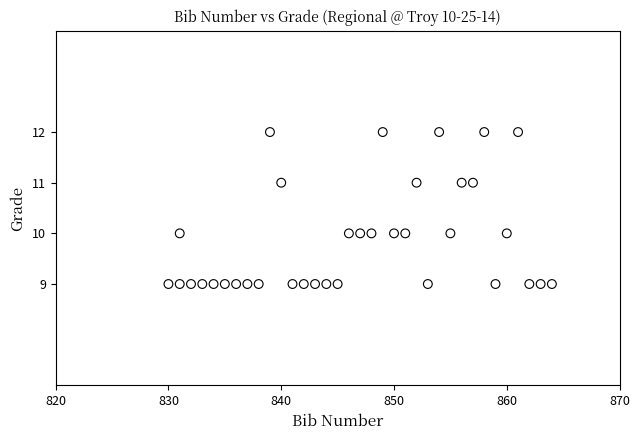

What is the range of X values (max minus min)?

34